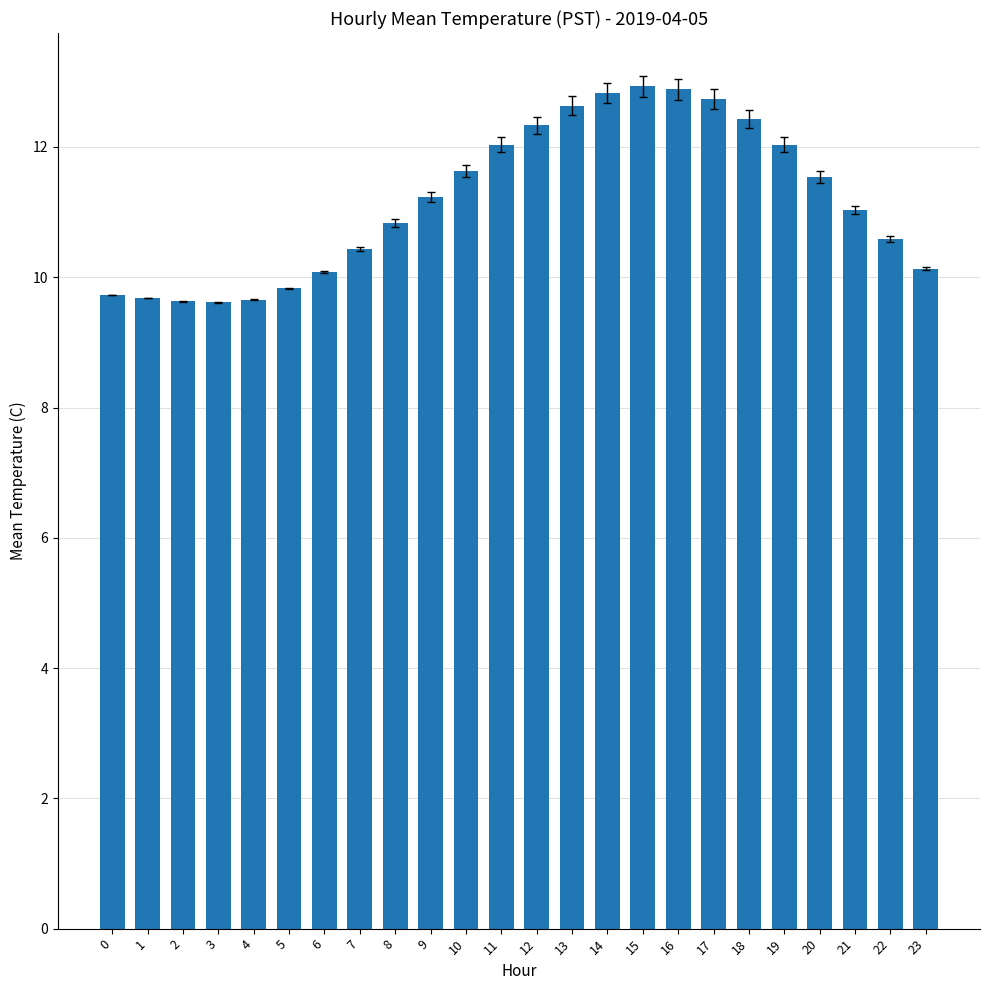

What is the sum of the values at 3 and 1?

19.3